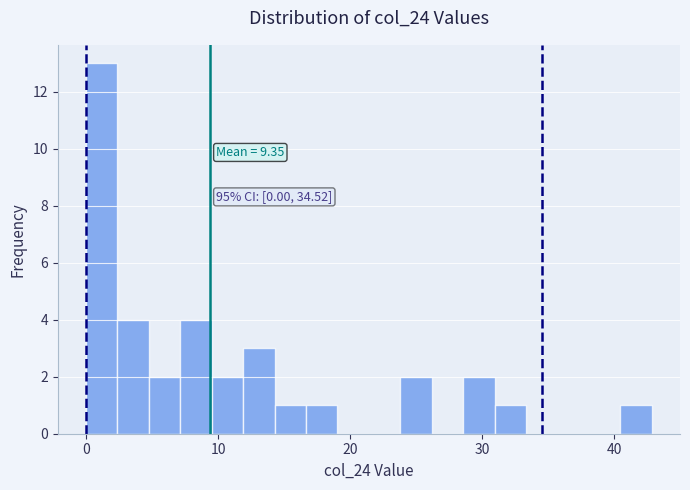

Read against the x-axis, roughly where is the centre of the tallest bar?

1